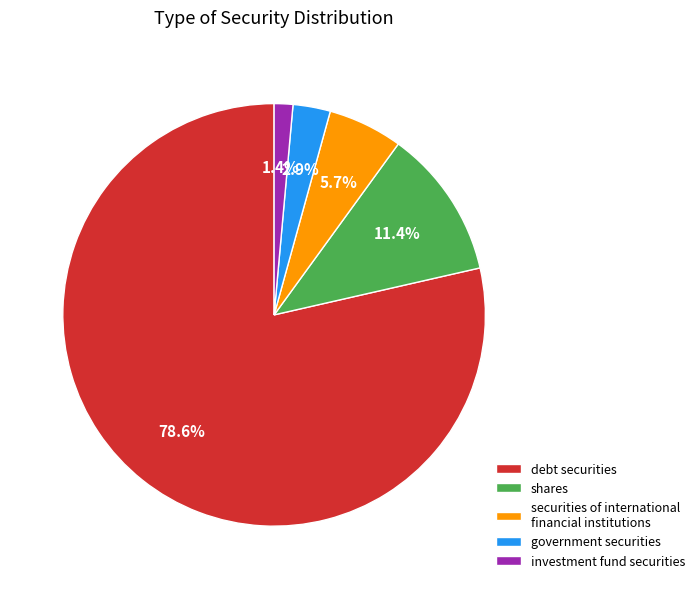

What percentage is NOT represented by securities of international financial institutions?

94.3%